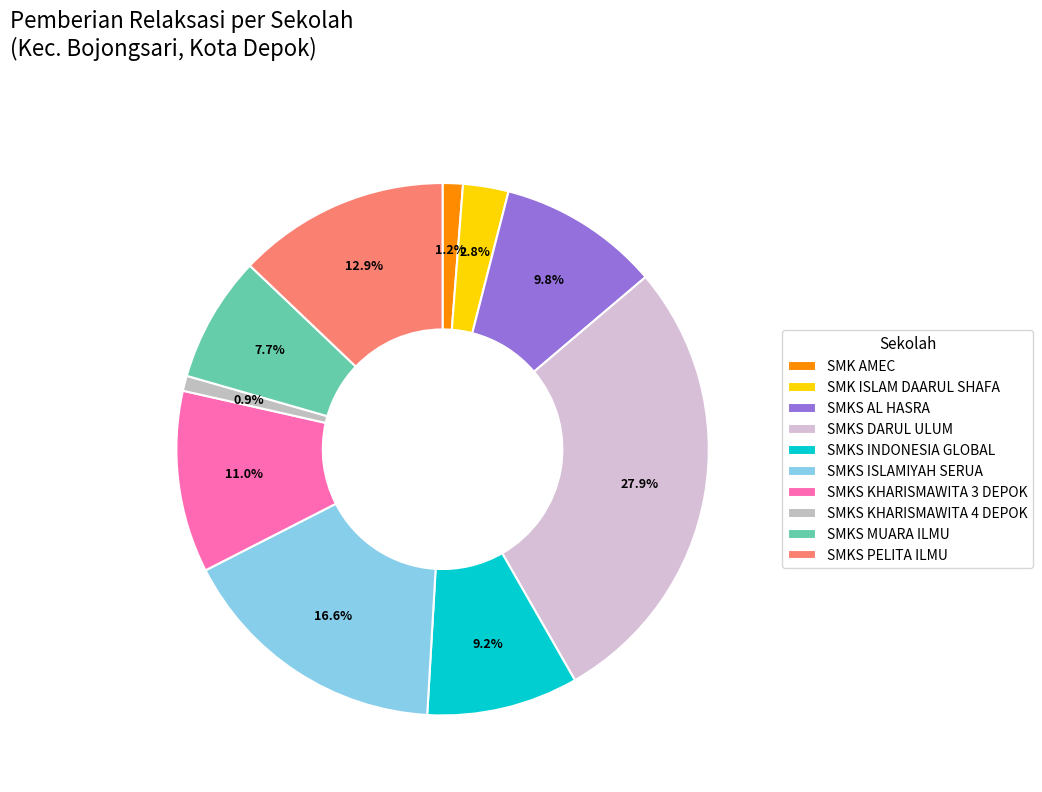

To the nearest percent, what portion does SMKS DARUL ULUM represent?

28%